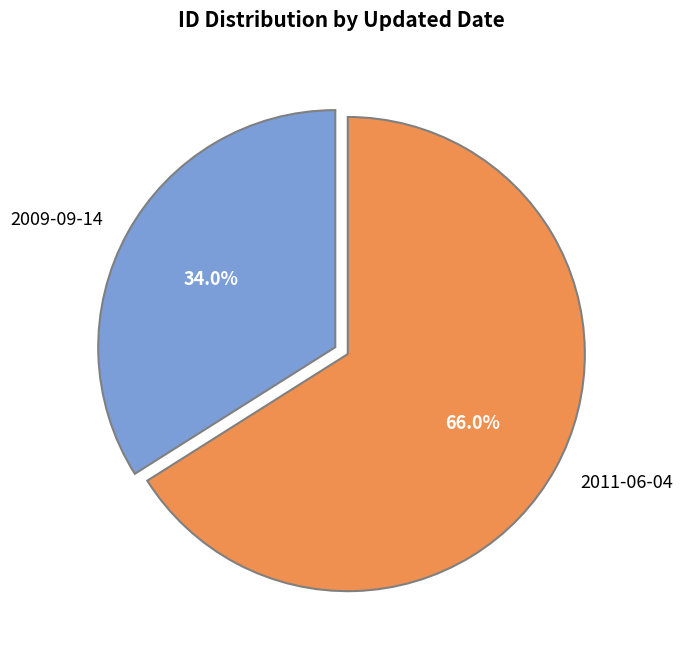

True or false: 2011-06-04 accounts for 54% of the total.

False